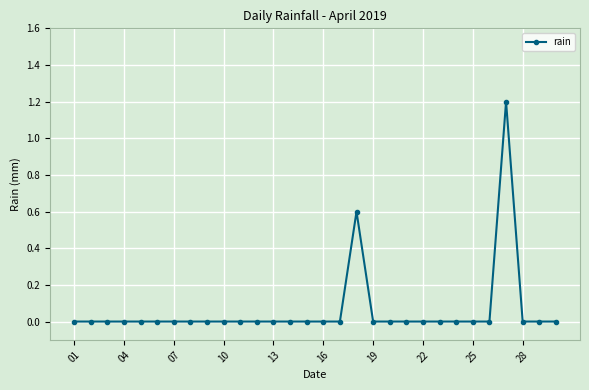

True or false: there are more than 1 points higher than both neighbors.

True